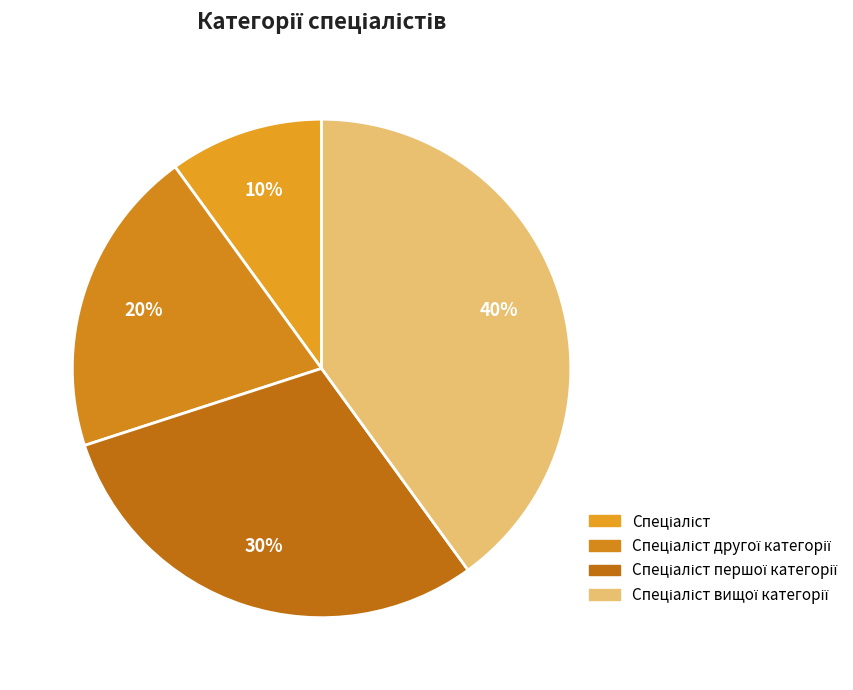

Between Спеціаліст першої категорії and Спеціаліст вищої категорії, which is larger?

Спеціаліст вищої категорії